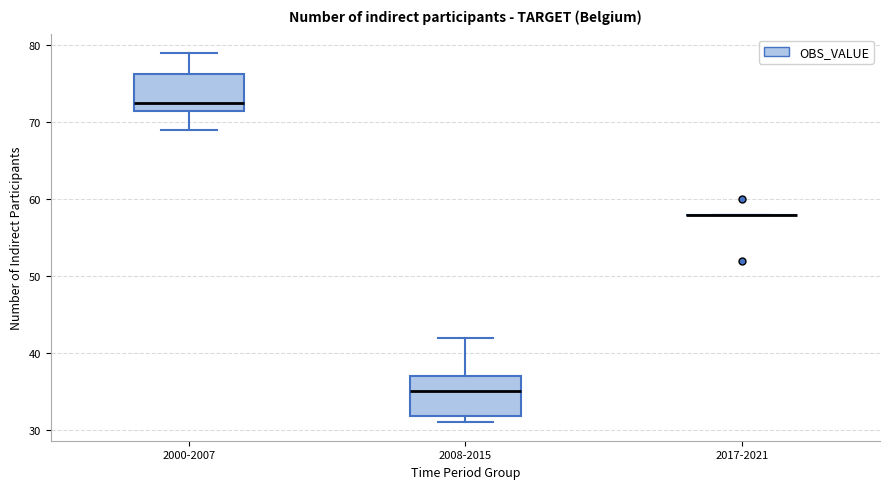

Reading left to right, read every box against the y-axis: the position of its median line, the range the box covers, and the ends of its whiskers. The values are not printed on the chart, so give them approximately, as read against the axis.

2000-2007: median 73, box 72 to 76, whiskers 69 to 79
2008-2015: median 35, box 32 to 37, whiskers 31 to 42
2017-2021: box collapsed to a line at 58, whiskers 58 to 58